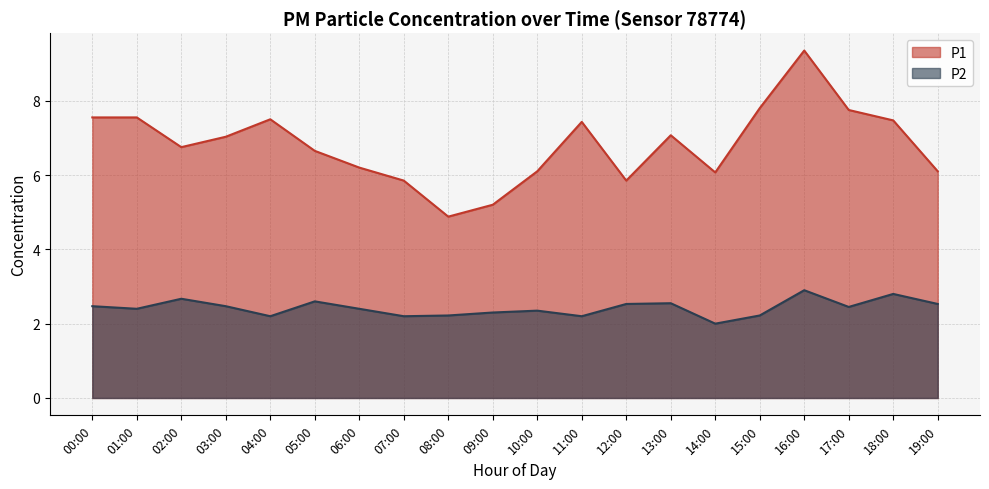

How many data points in P1 are less than 7?

10